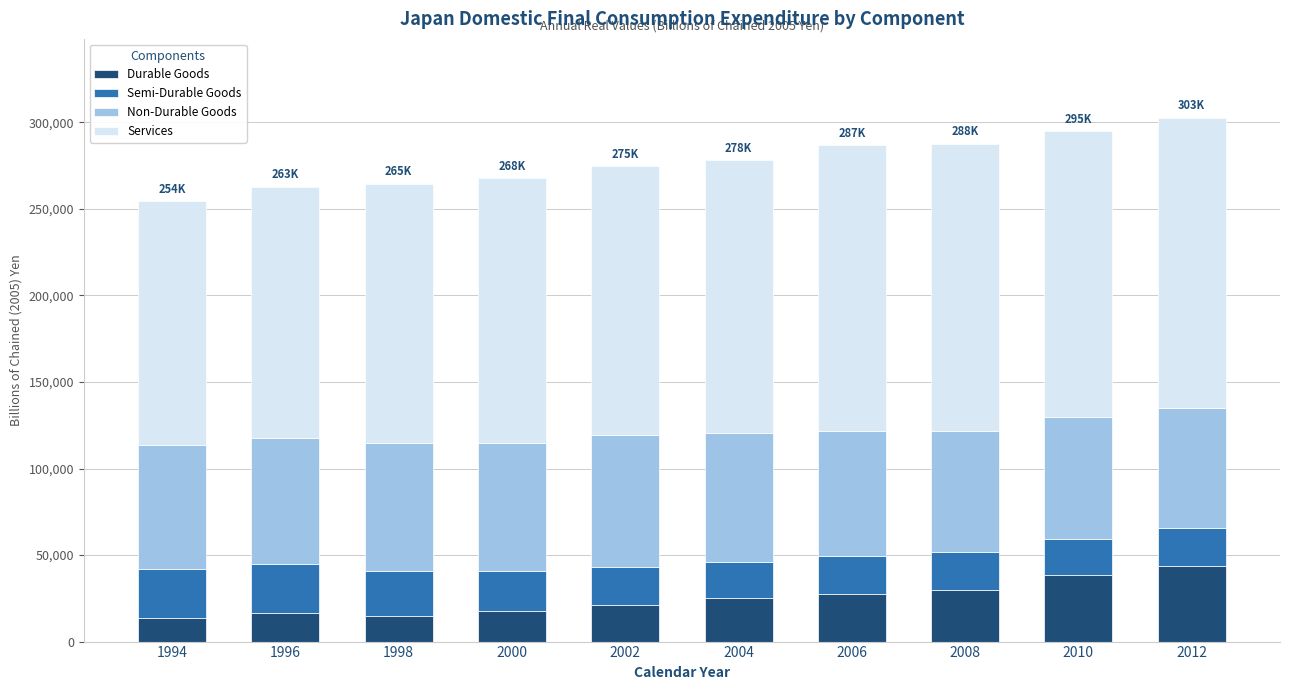

What is the minimum value for Durable Goods?

13879.7